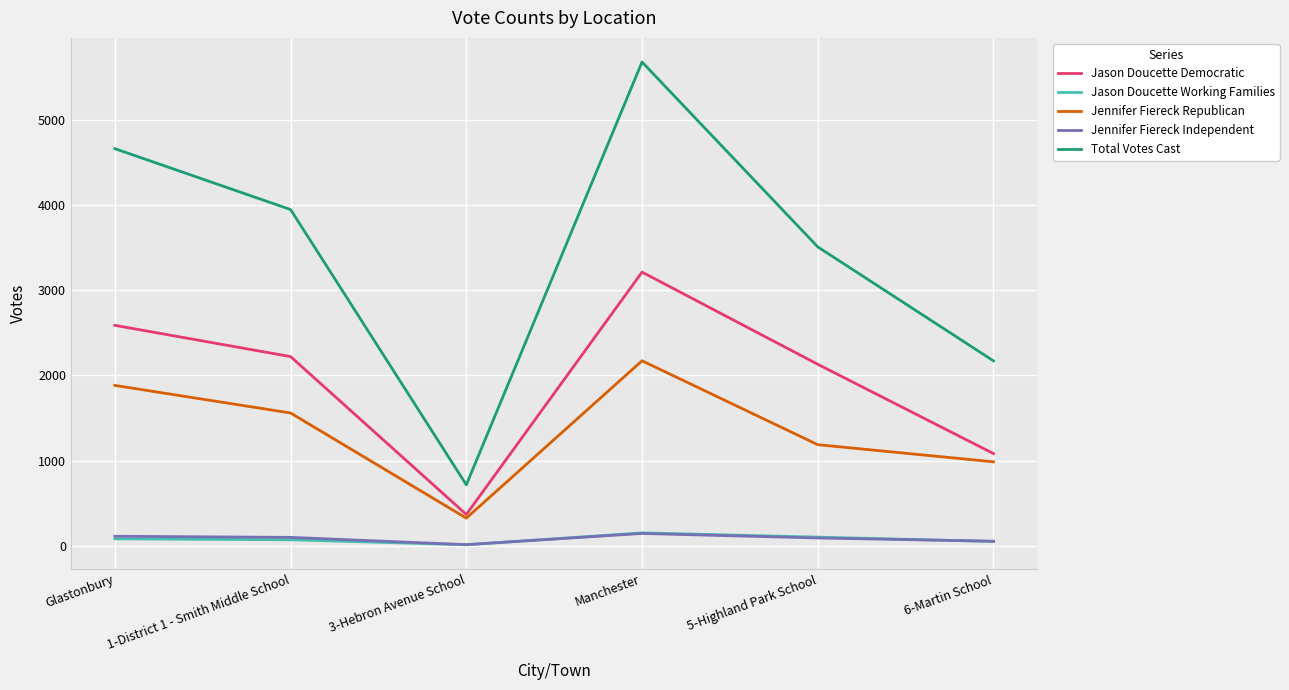

Where does the Jennifer Fiereck Republican series first go above 1558?

Glastonbury